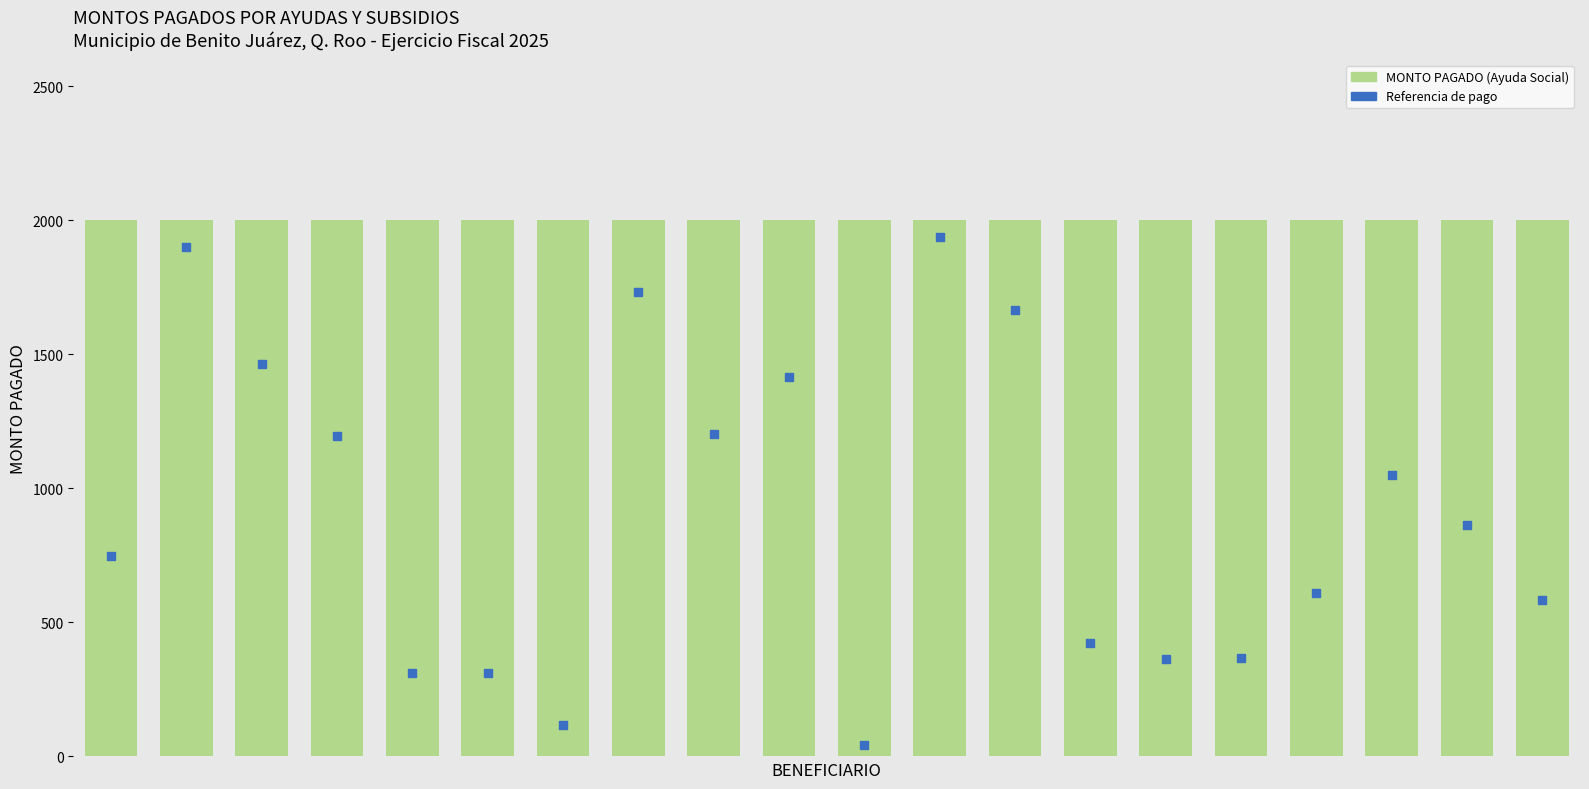

What is the total value across all series at 6?

2116.2